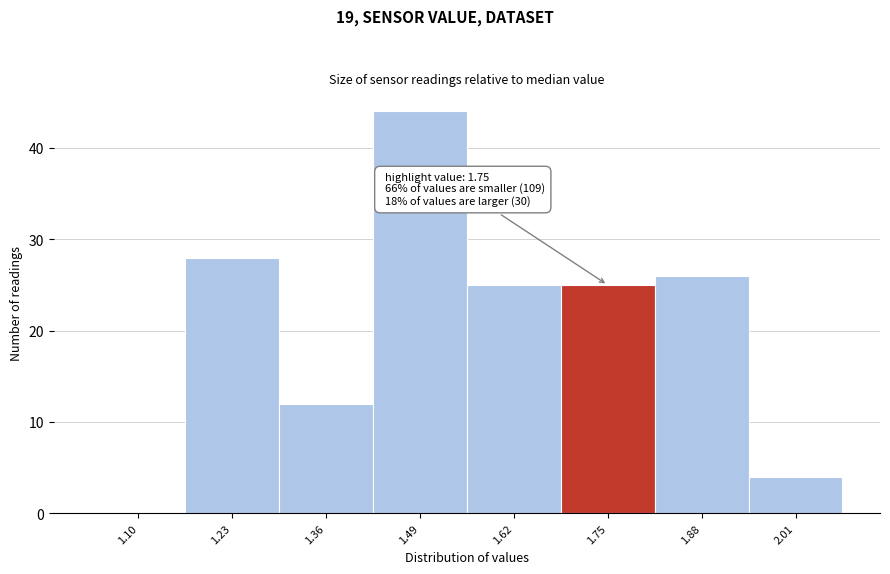

Reading left to right, what are all the values shown in this chart?

1.10=0	1.23=28	1.36=12	1.49=44	1.62=25	1.75=25	1.88=26	2.01=4